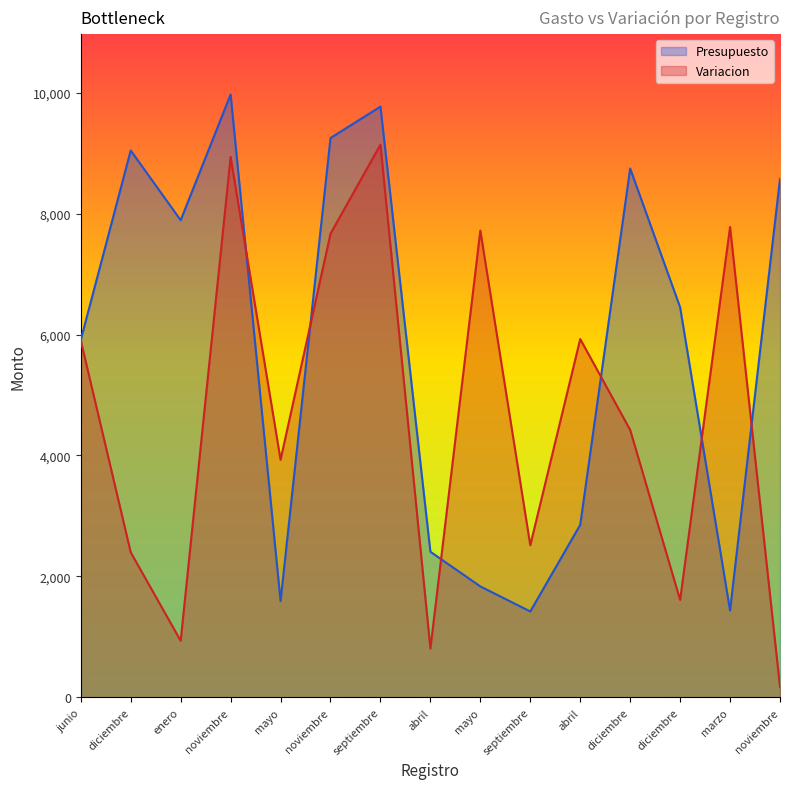

Which series has the largest range (max minus min)?

Variacion